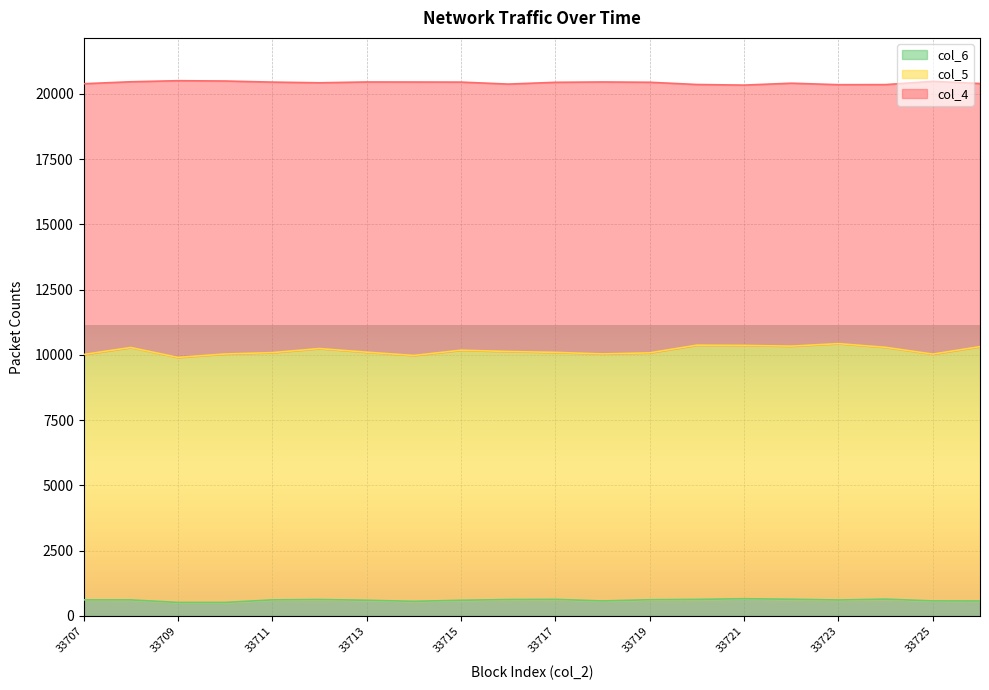

Is it true that col_6 equals 628 at 33720?

True